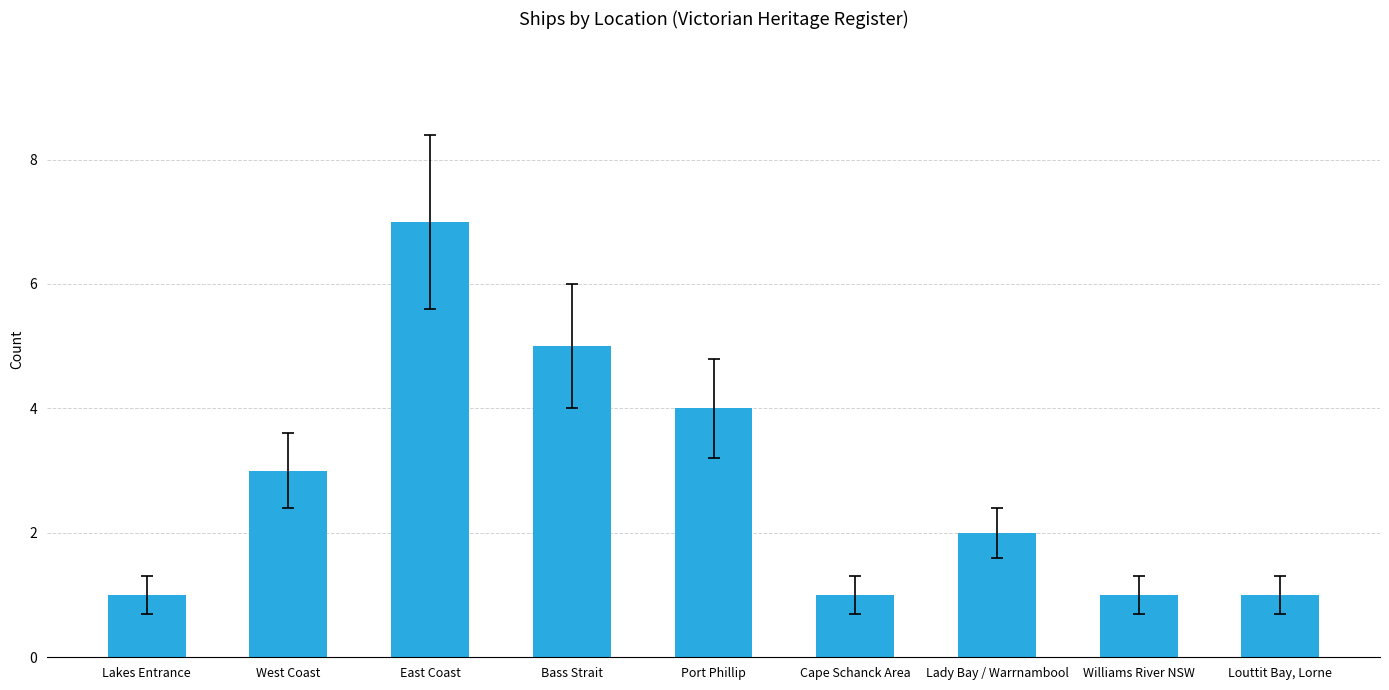

Are the bars grouped side by side (vs. stacked)?

No